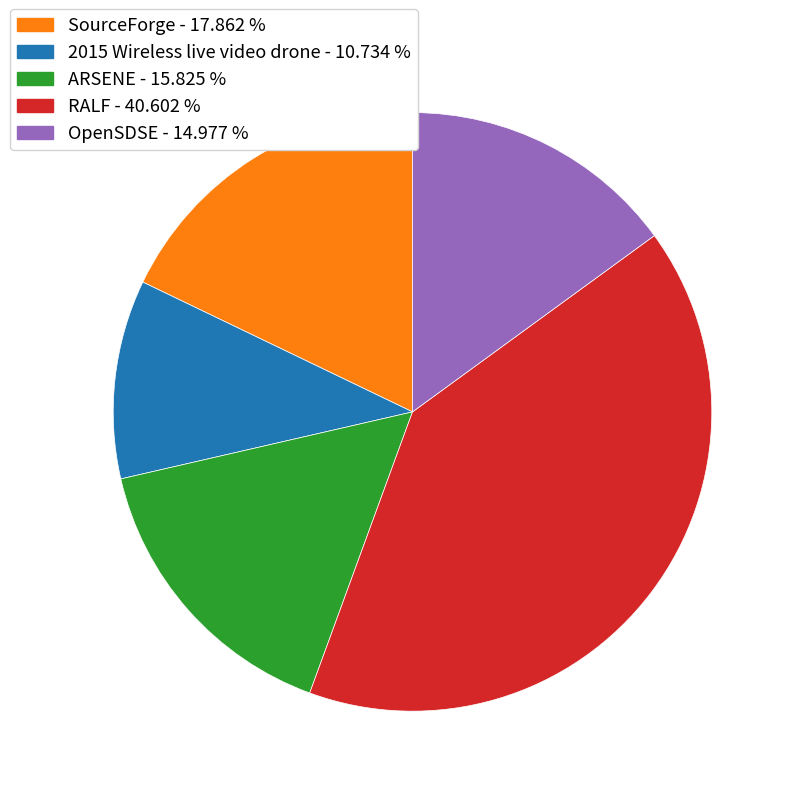

What is the ratio of the value at SourceForge to the value at ARSENE?

1.1